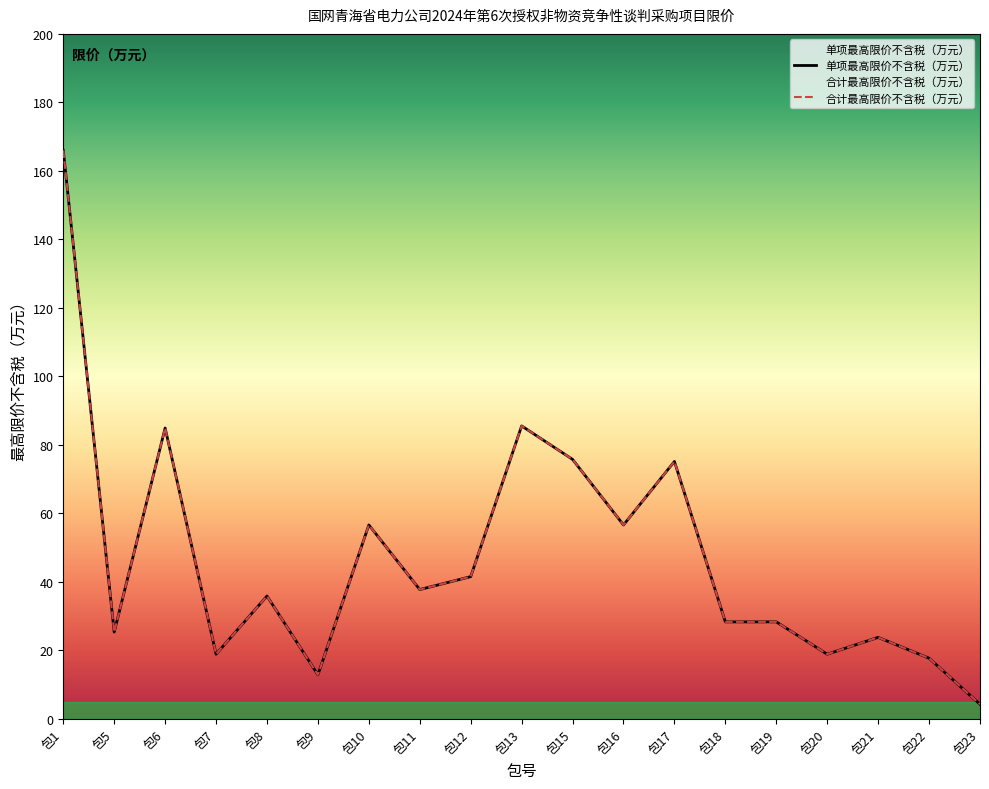

How many lines are shown in the chart?

2